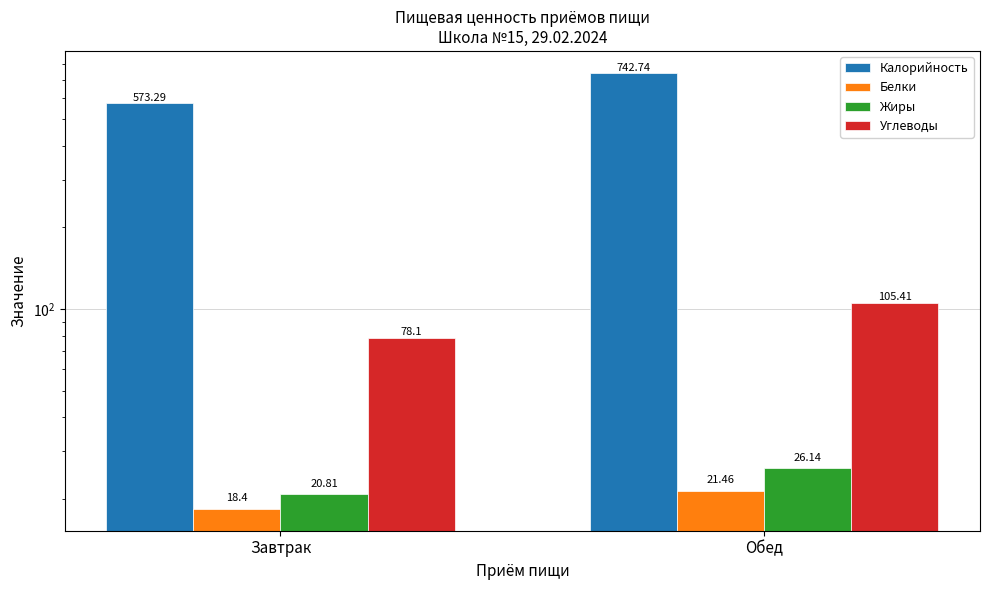

The value of Углеводы at Обед is 105.4. True or false?

True